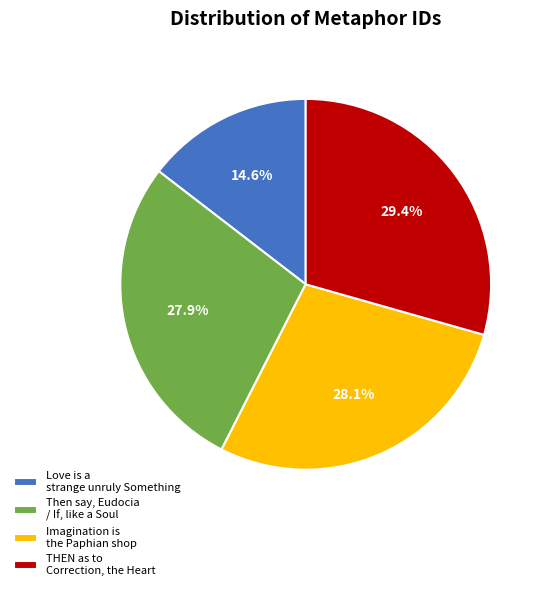

What percentage do Imagination is the Paphian shop and Then say, Eudocia / If, like a Soul together represent?

56.0%